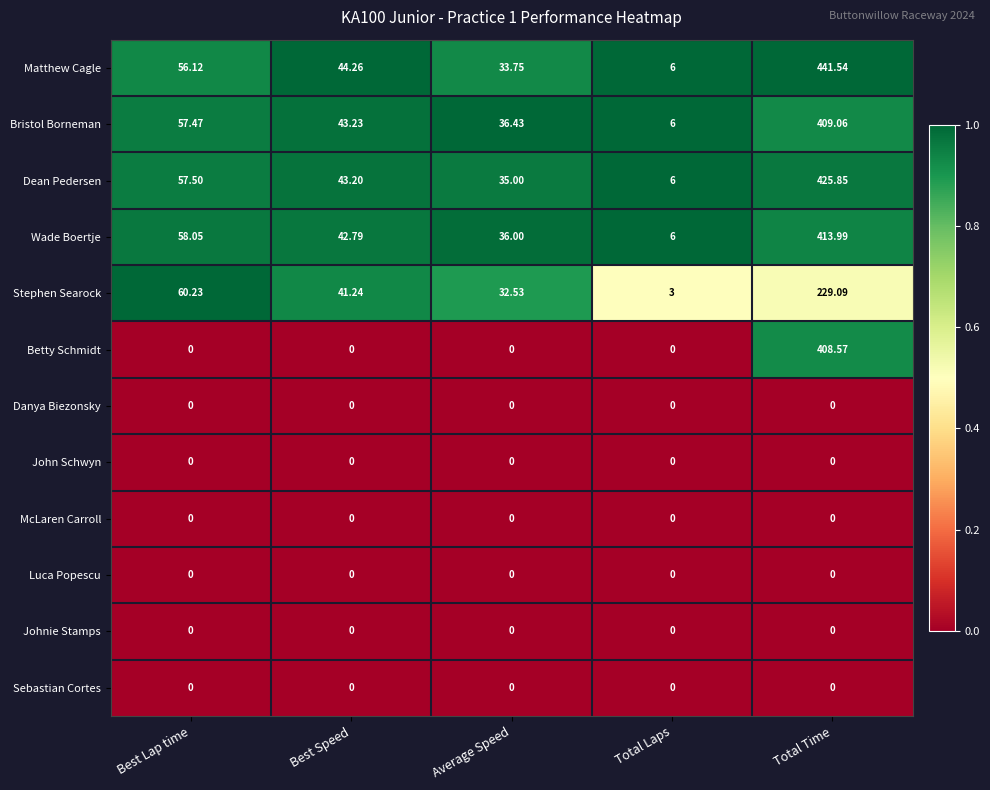

Is the value of Bristol Borneman at Best Lap time greater than the value of Johnie Stamps at Total Laps?

Yes